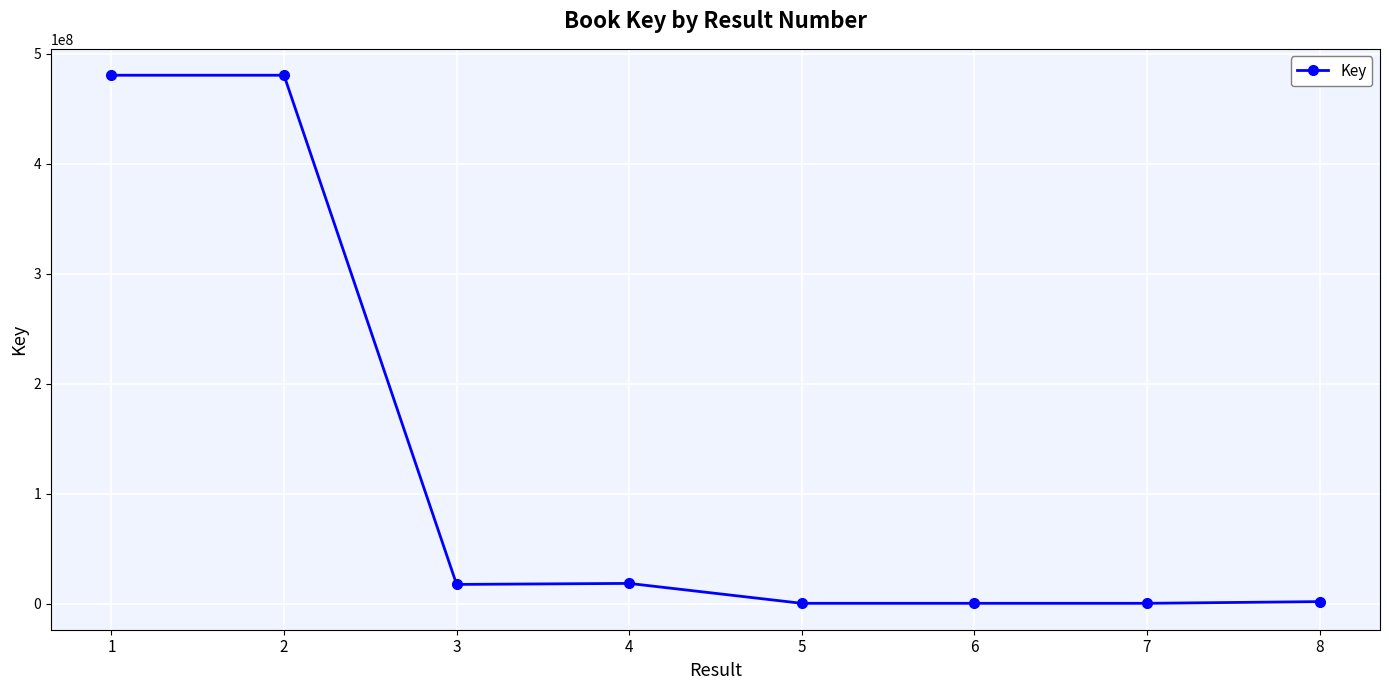

Is it true that the value at 6 is 330507?

True